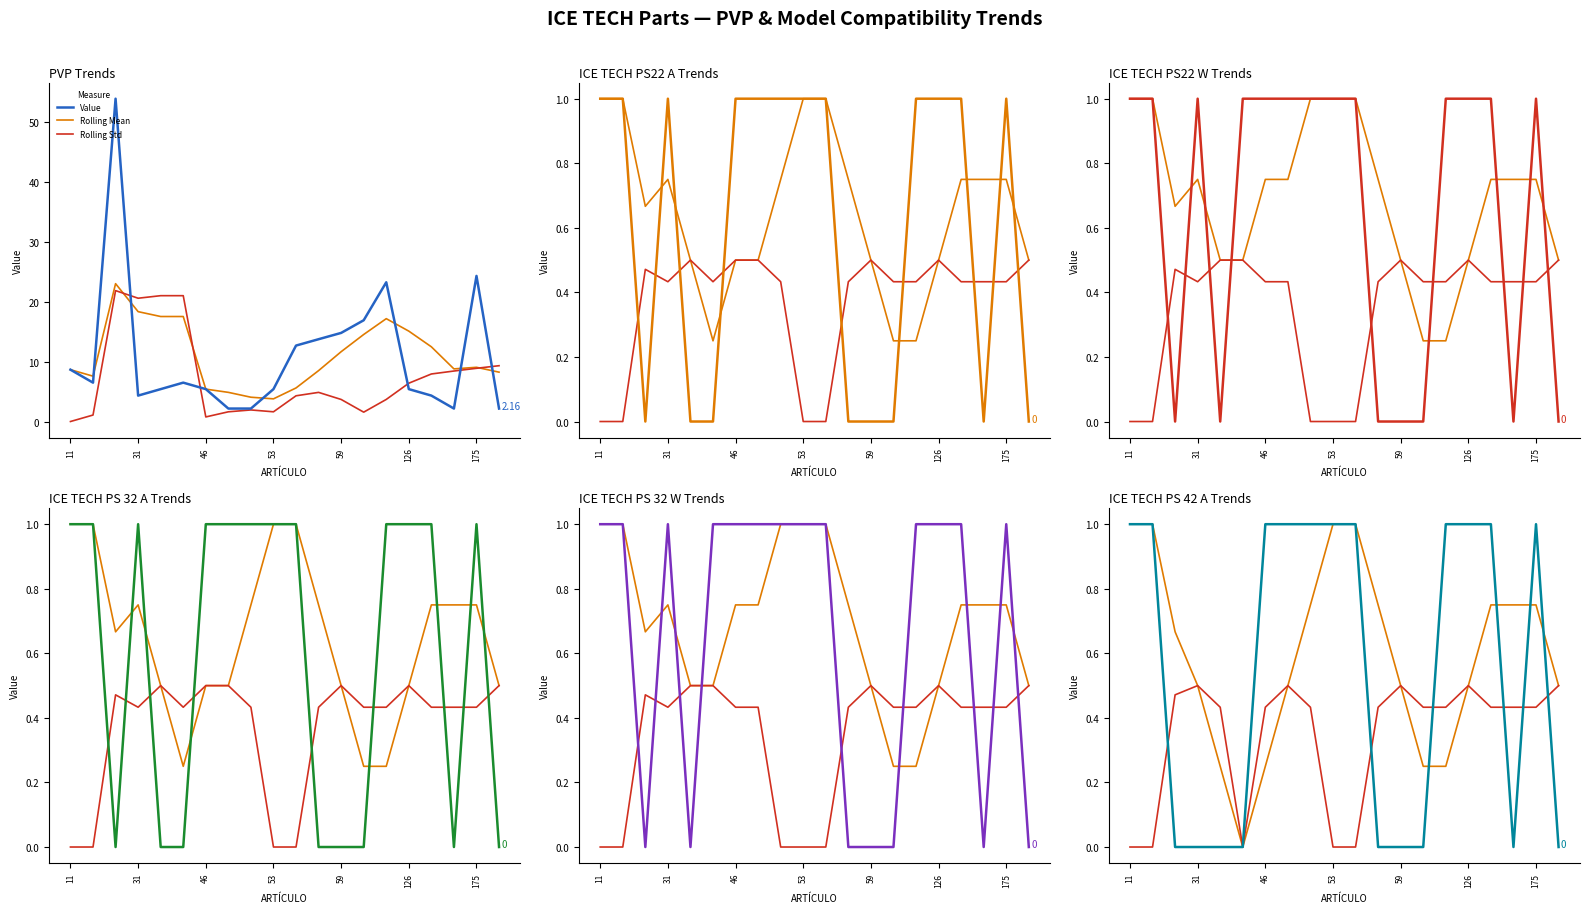

Which series changed the most between 52 and 53?

PVP